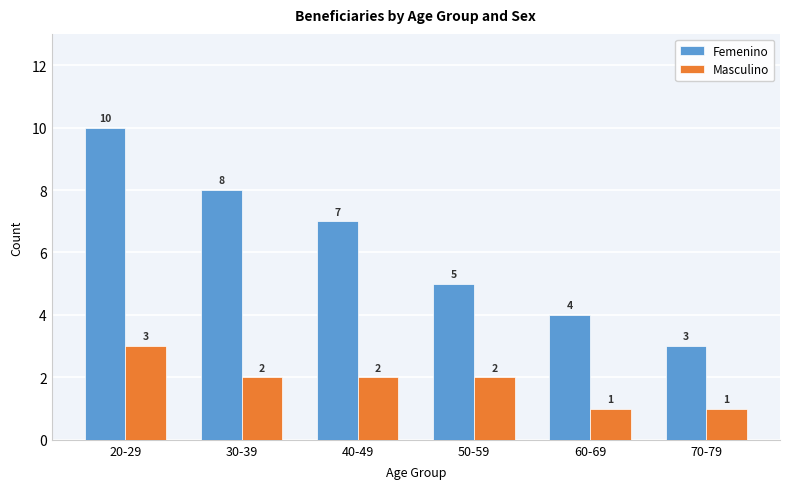

How many Femenino values are between 4 and 8?

4